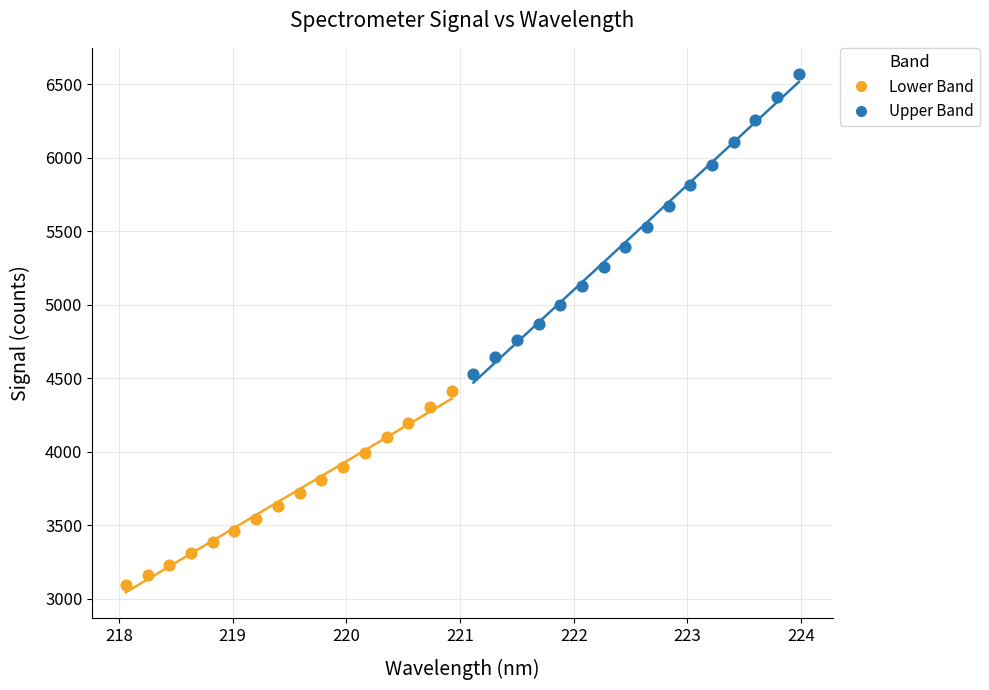

What are all the series names shown in the legend?

Lower Band, Upper Band